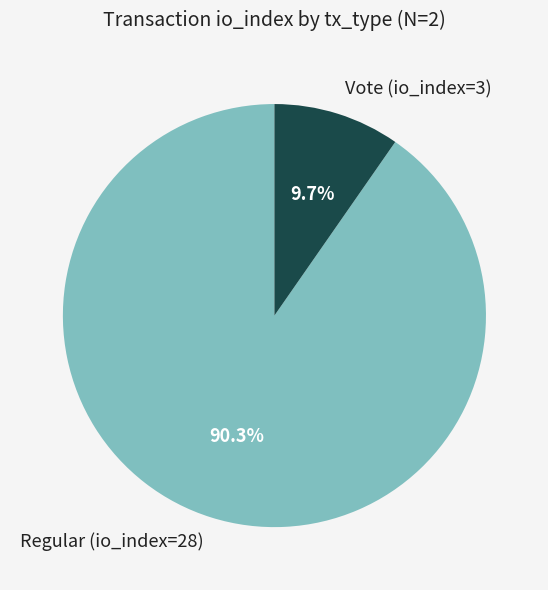

Does Regular (io_index=28) account for over 50% of the chart?

Yes